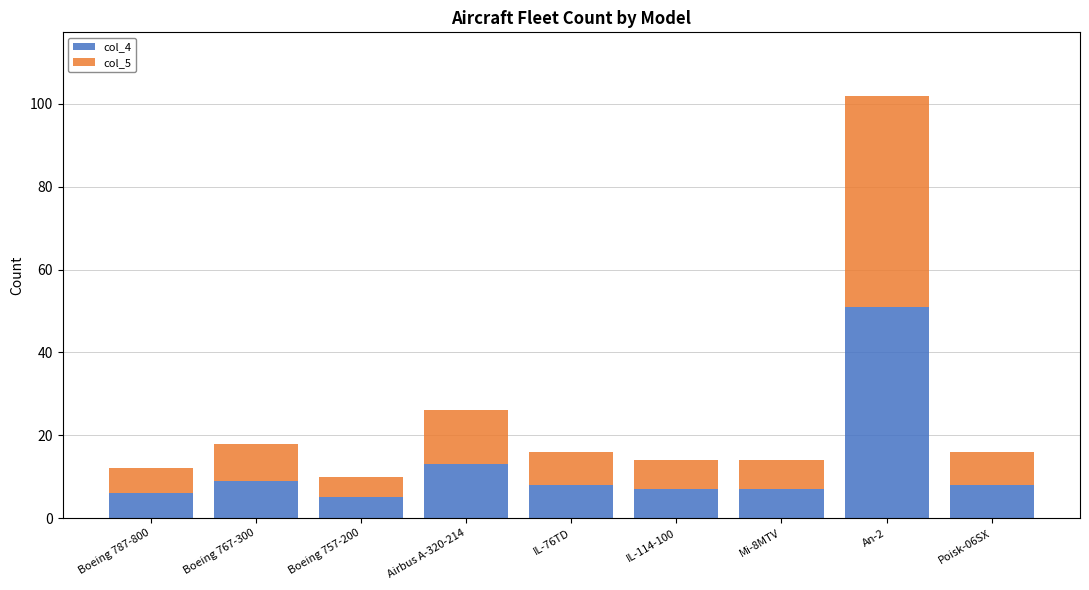

How many bars are there in total?

9